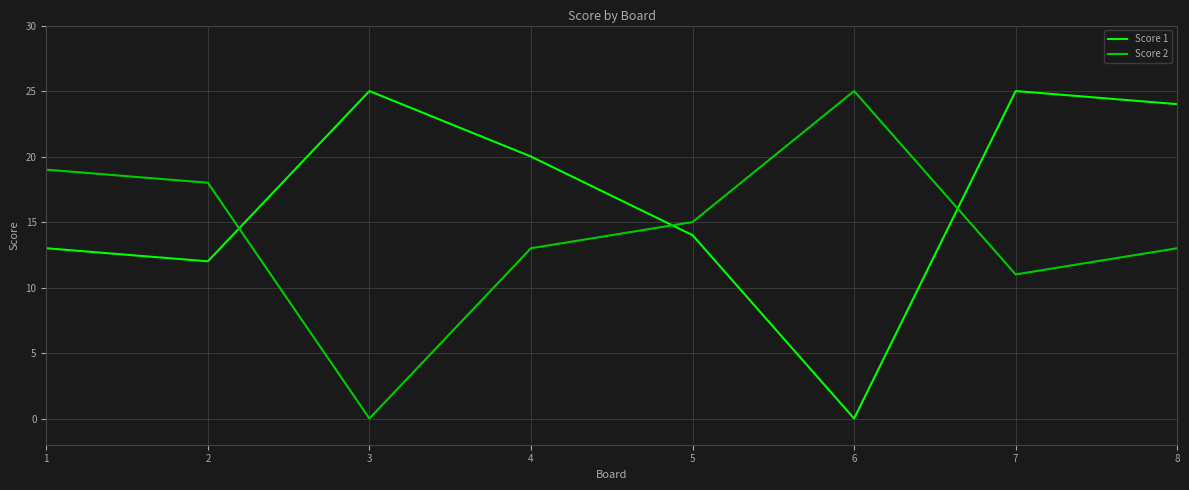

What is the difference between the maximum and second lowest values in the Score 2 series?

14